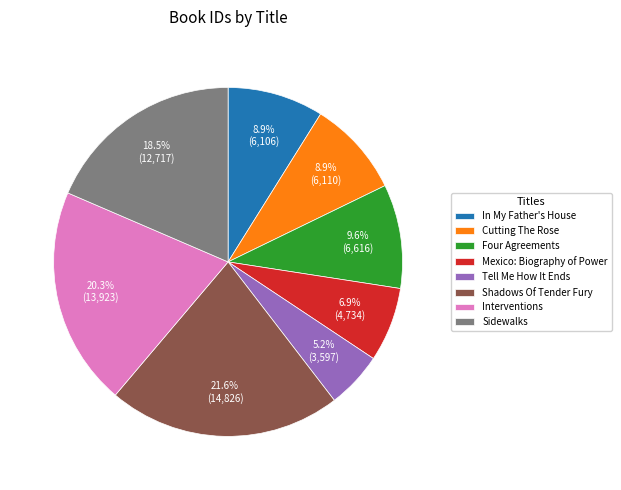

Which has a higher value, Sidewalks or Cutting The Rose?

Sidewalks